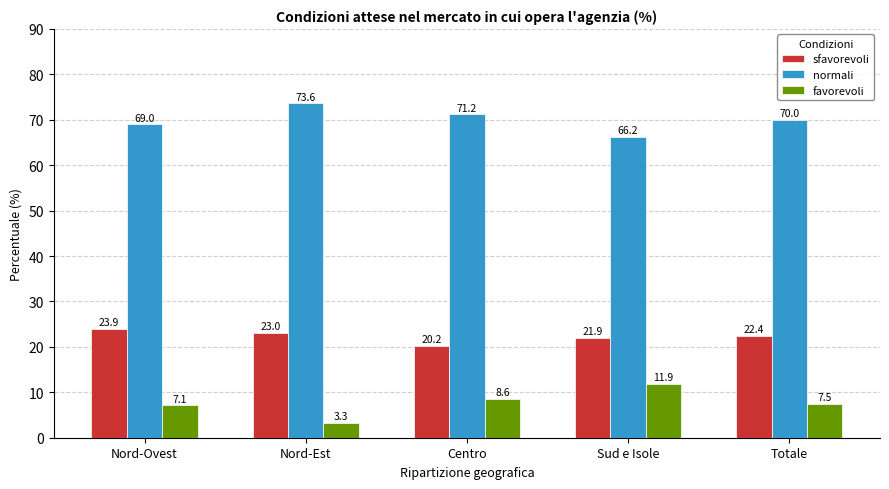

How many series are shown in this chart?

3